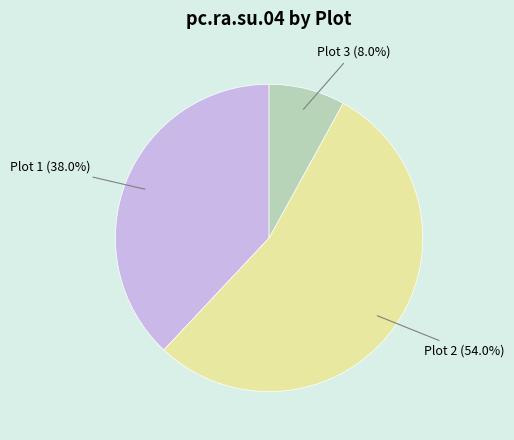

True or false: Plot 2 accounts for 54% of the total.

True